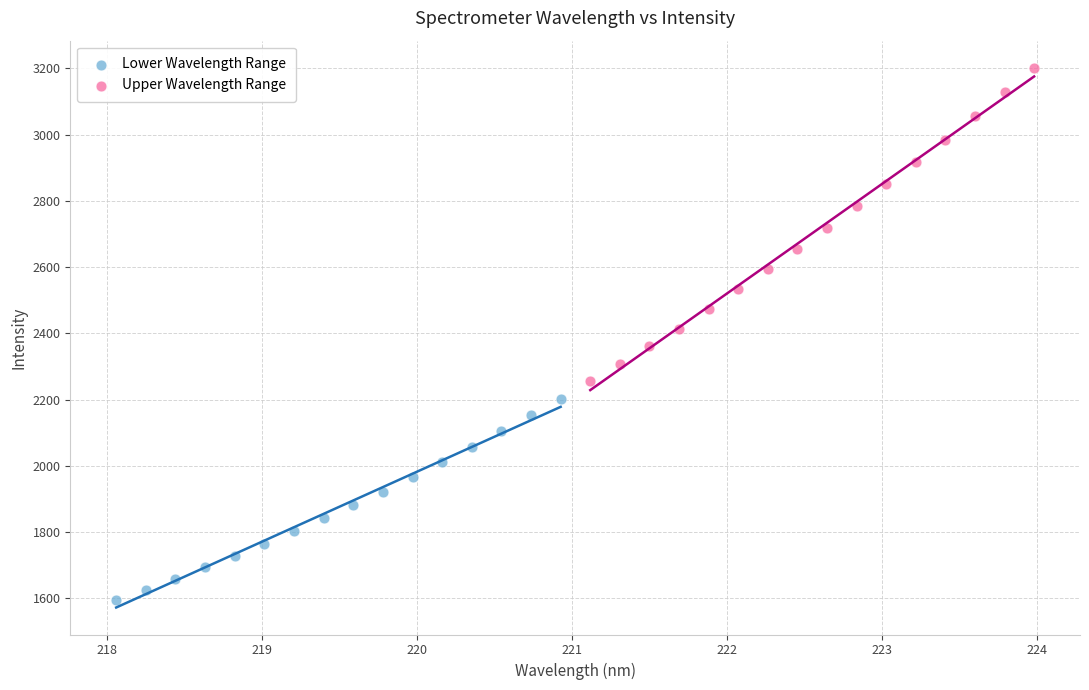

Which series contains the lowest Y value?

Lower Wavelength Range